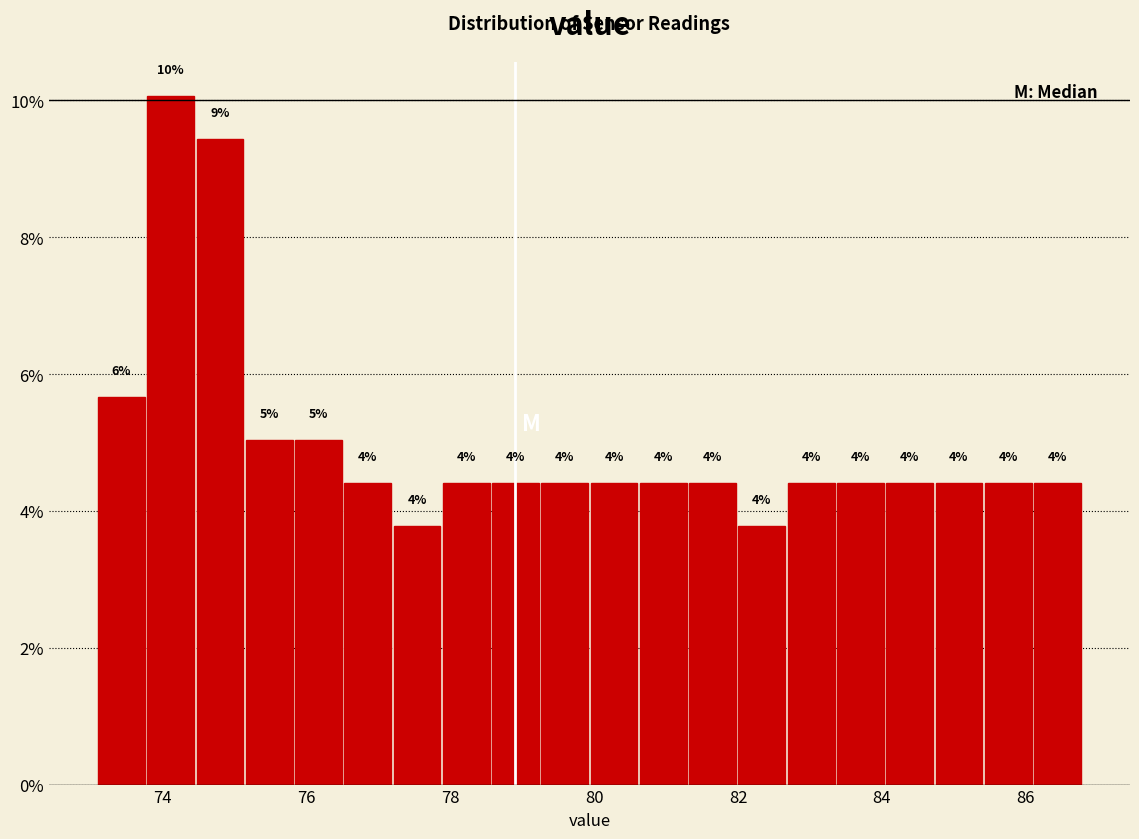

Around what value on the x-axis is the tallest bar? Give the approximate position of its centre, as read against the axis.

74.2